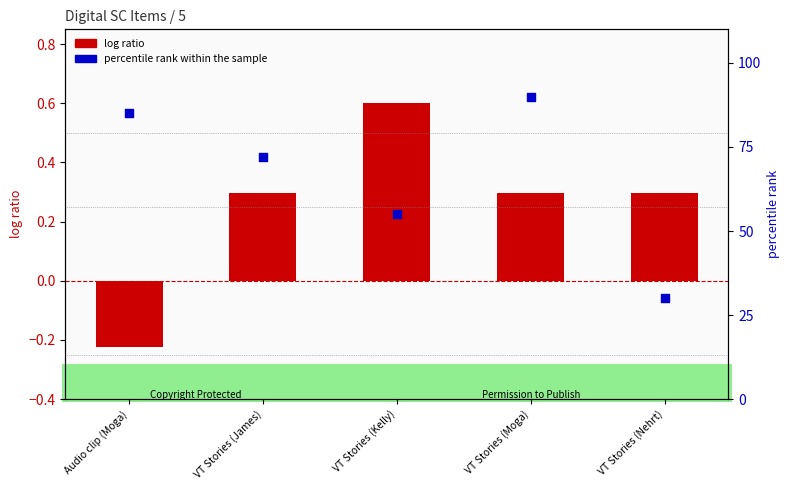

What are all the series names shown in the legend?

log ratio, percentile rank within the sample